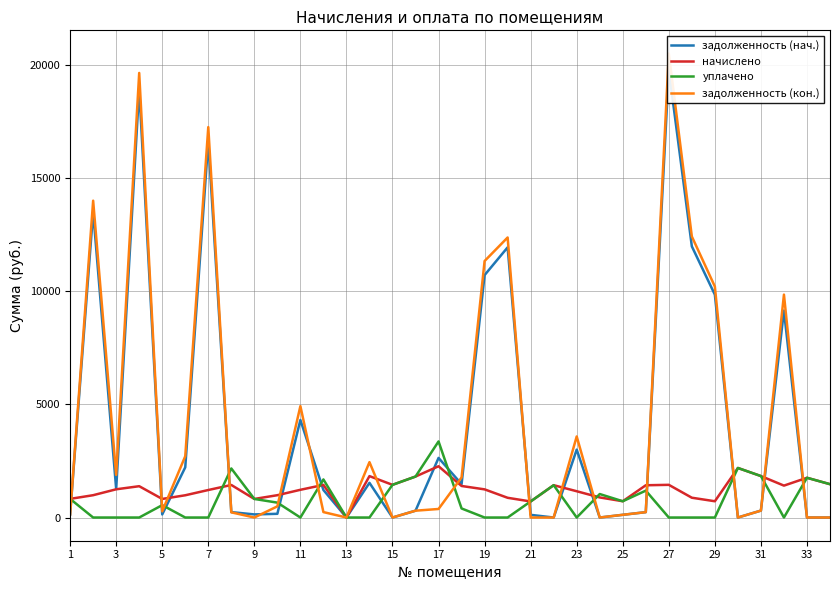

How many data points does each series have?

34